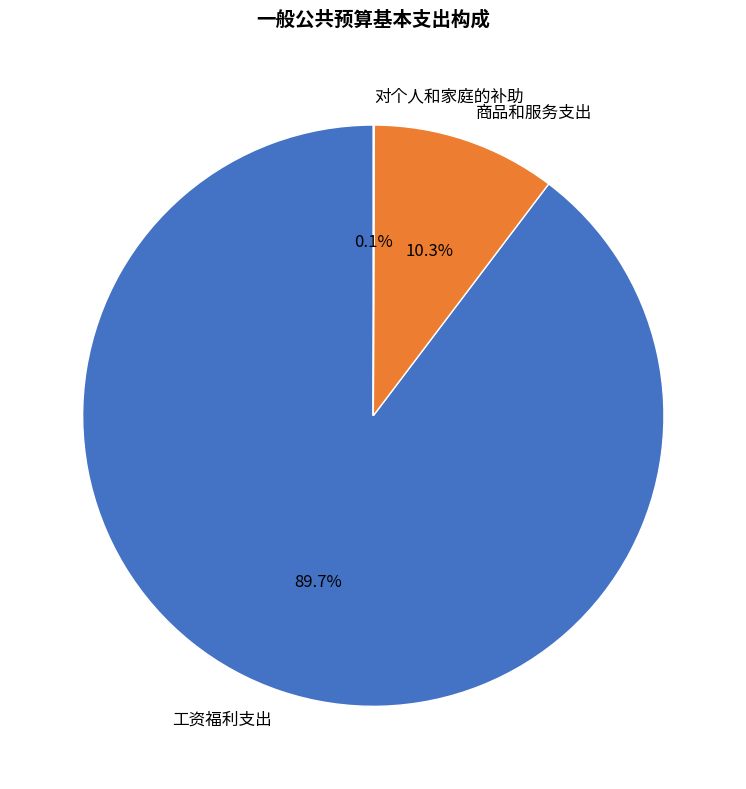

Is there any slice that represents more than half of the pie?

Yes